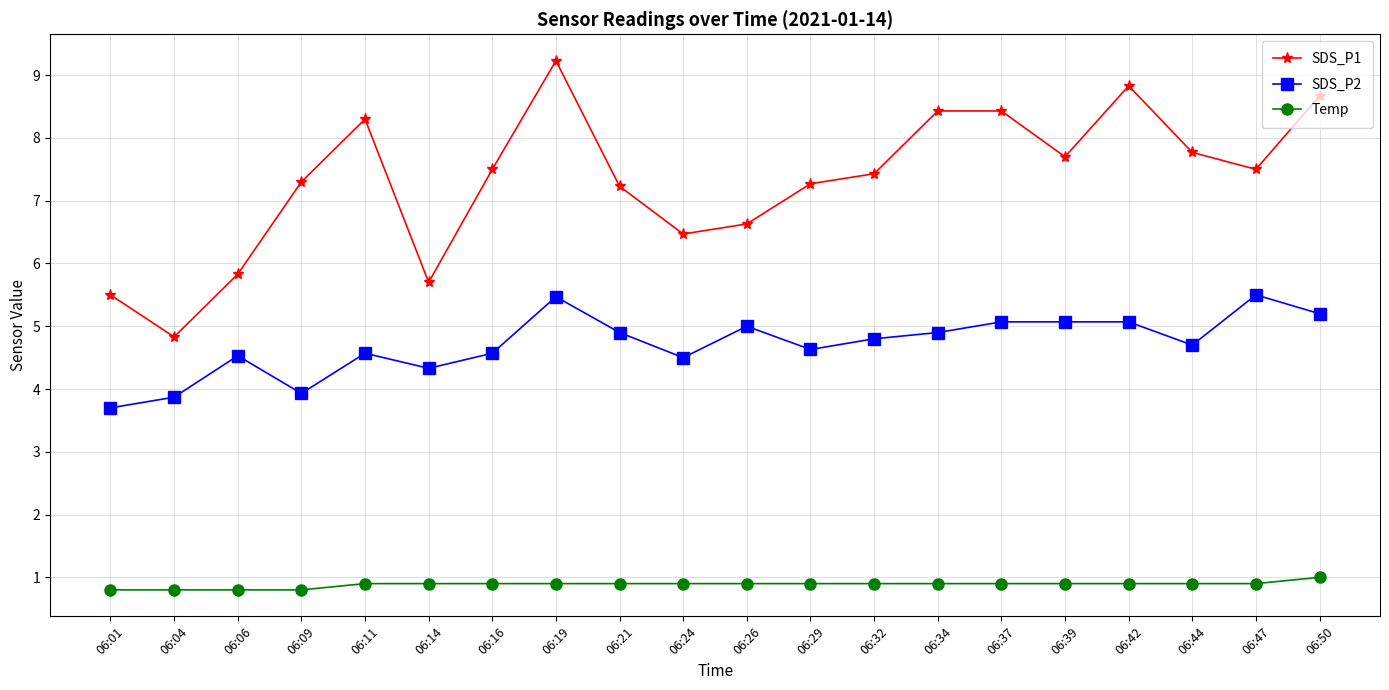

Which category has the highest value in the SDS_P1 series?

06:19